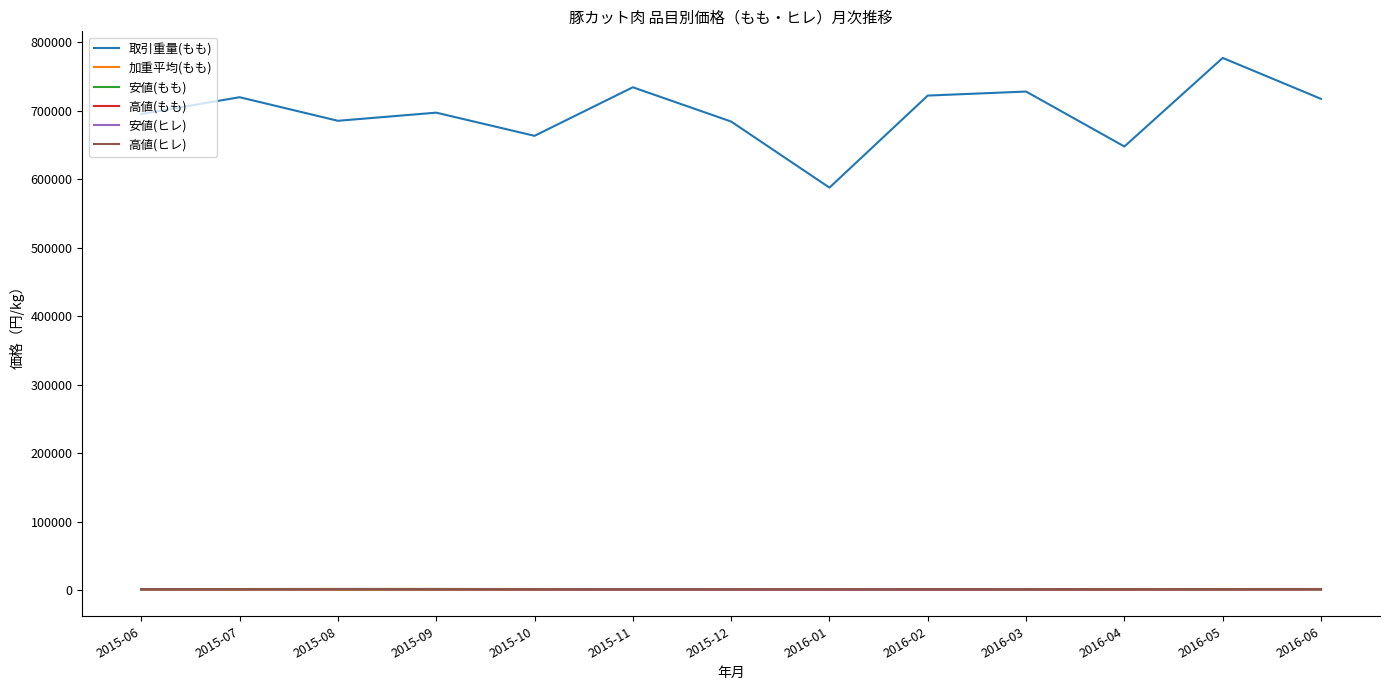

True or false: 取引重量(もも) and 加重平均(もも) cross at least once.

False